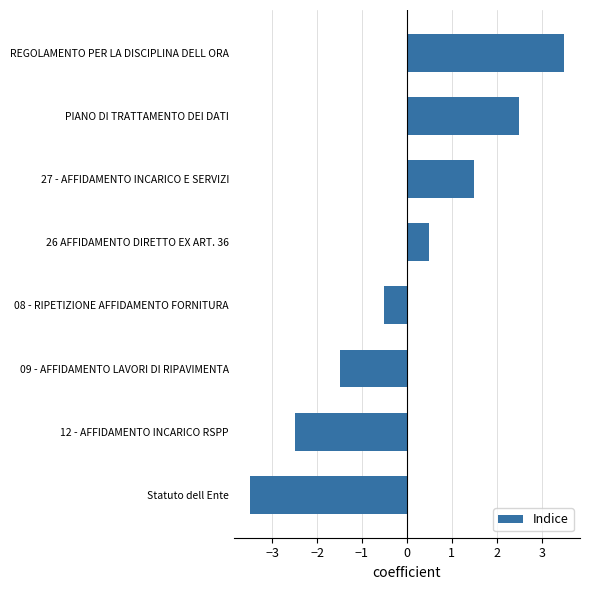

Read the value at 12 - AFFIDAMENTO INCARICO RSPP.

-2.5